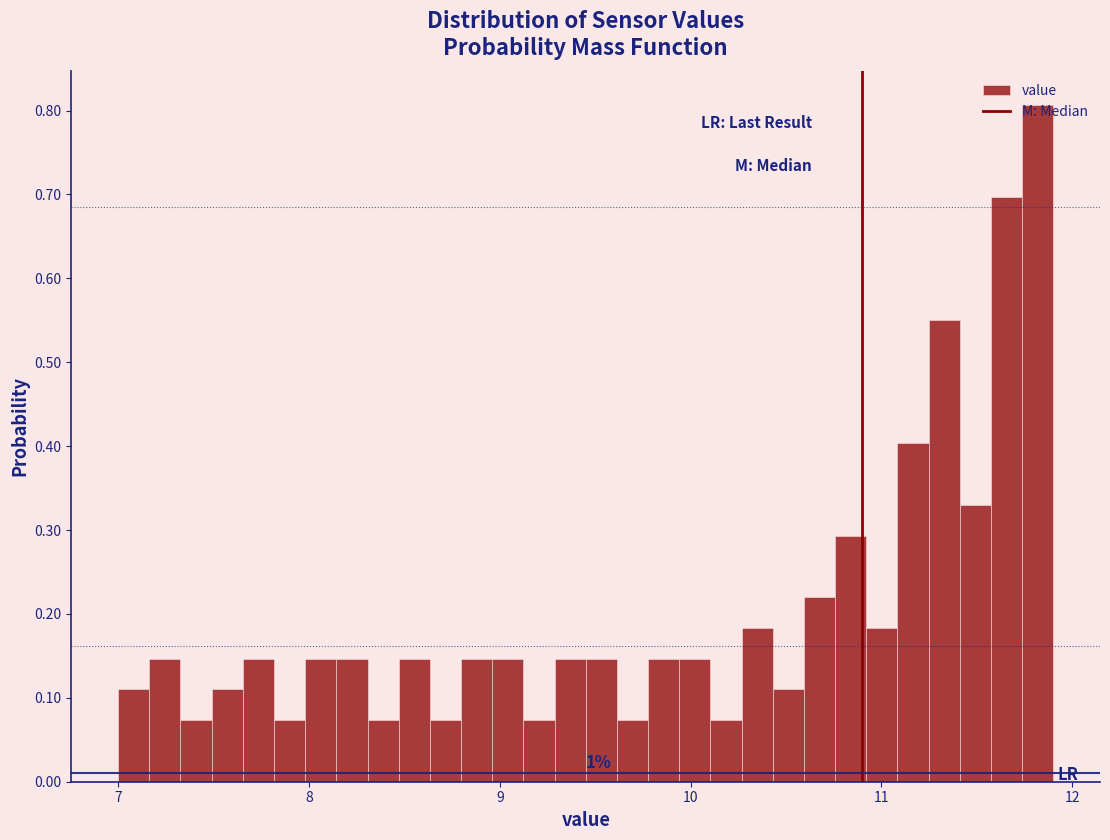

Around what value on the x-axis is the tallest bar? Give the approximate position of its centre, as read against the axis.

11.8